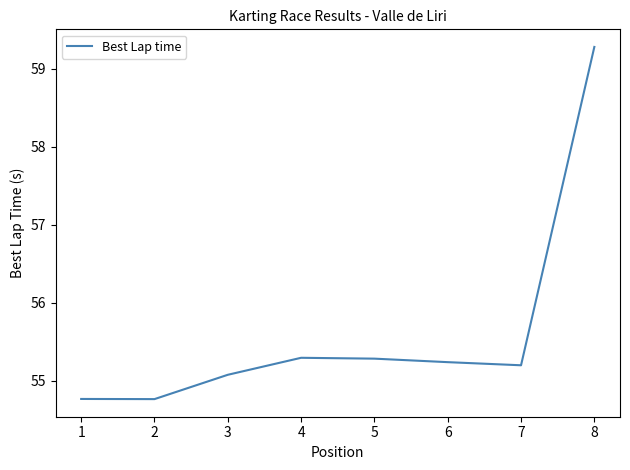

True or false: the data shows 55.2 at 6.

True